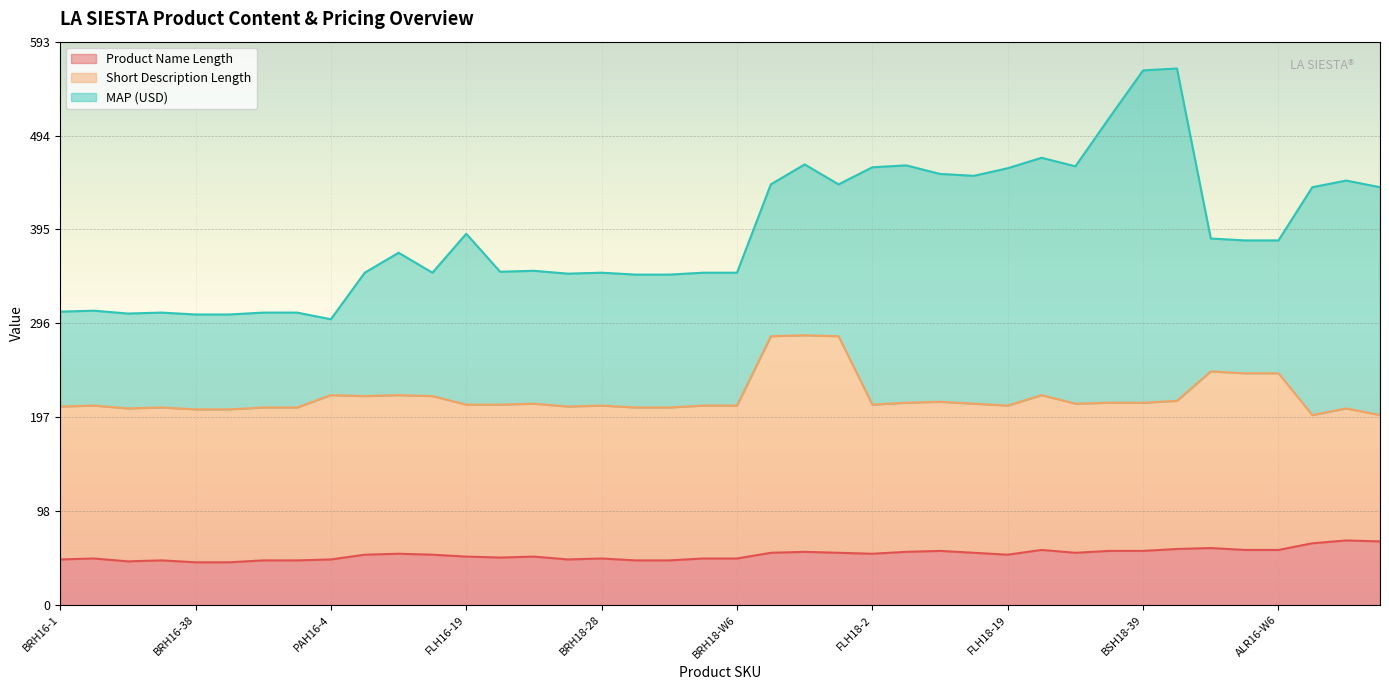

The MAP (USD) series shows 246.2 at BRH18-38. True or false?

False